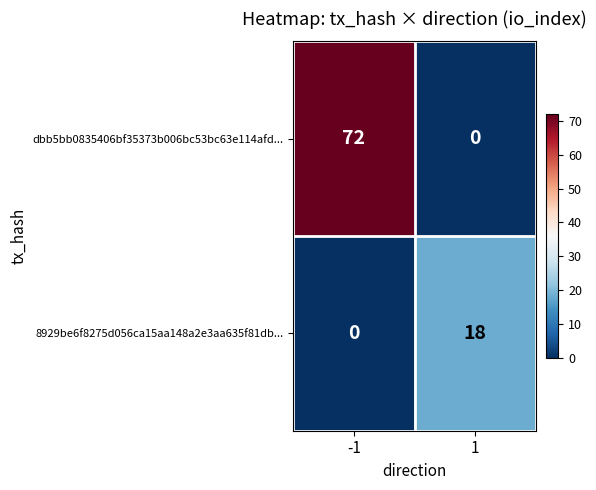

Is it true that dbb5bb0835406bf35373b006bc53bc63e114afd... equals -46 at 1?

False